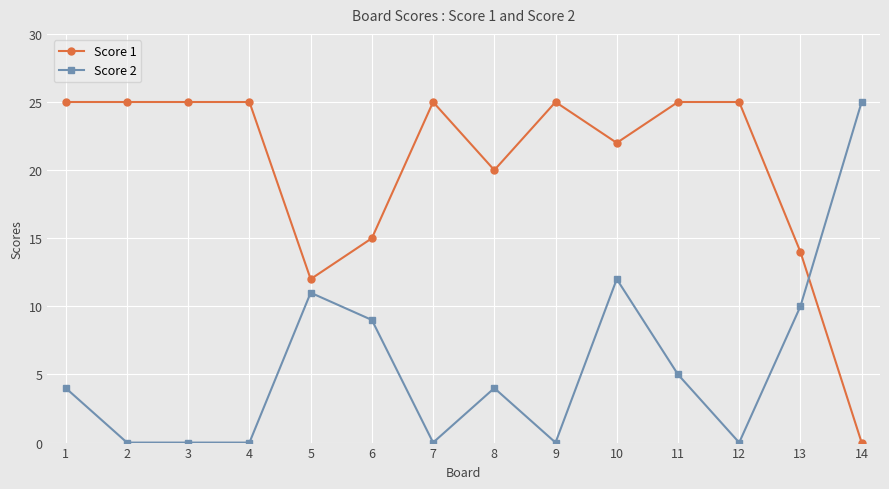

Which series changed the most between 3 and 11?

Score 2